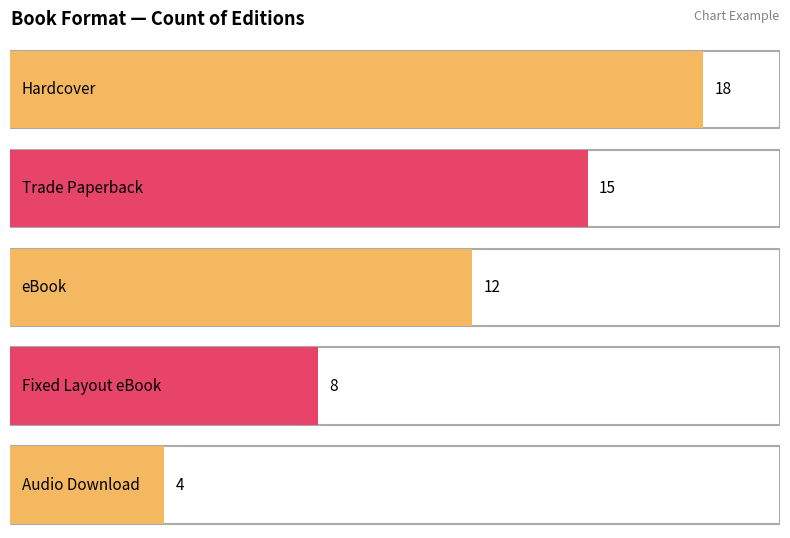

What is the average value?

11